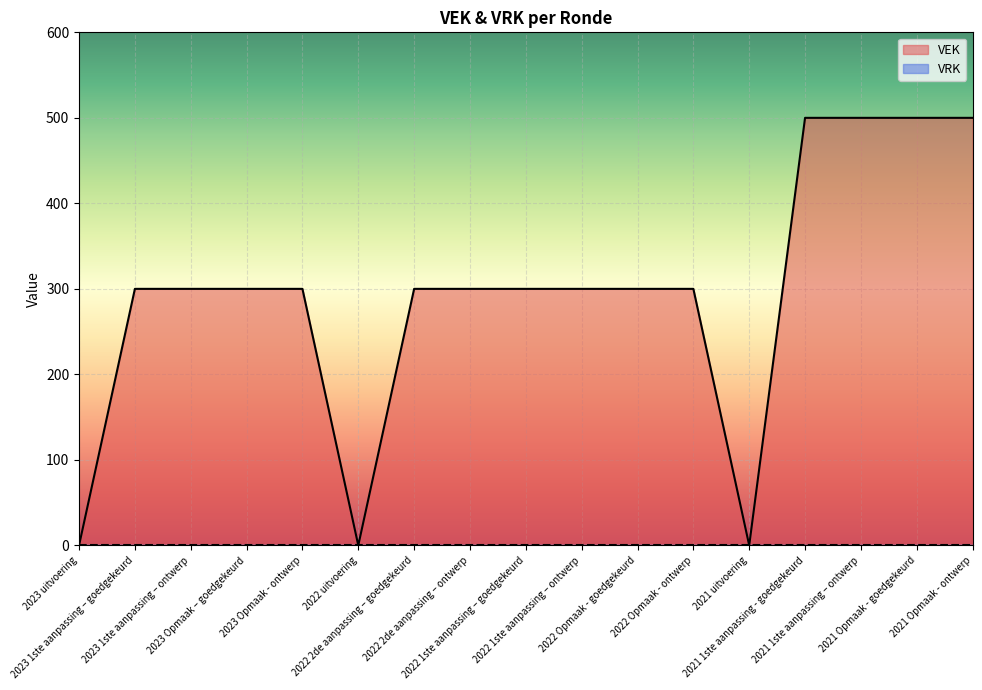

At which label is the value closest to 250?

2023 1ste aanpassing – goedgekeurd